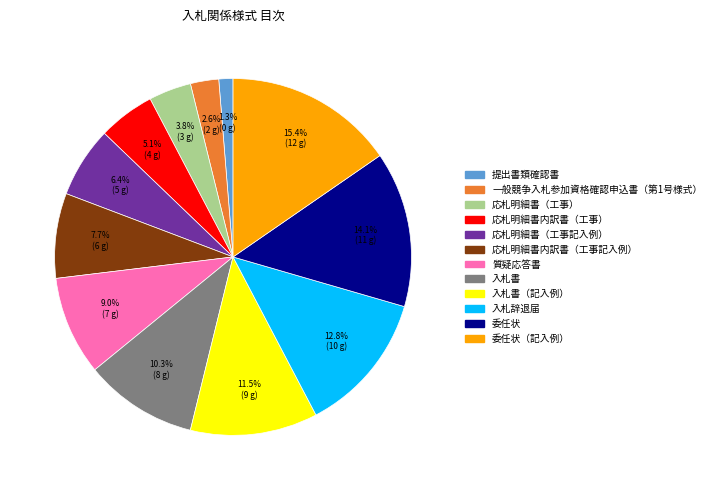

Is there any slice that represents more than half of the pie?

No